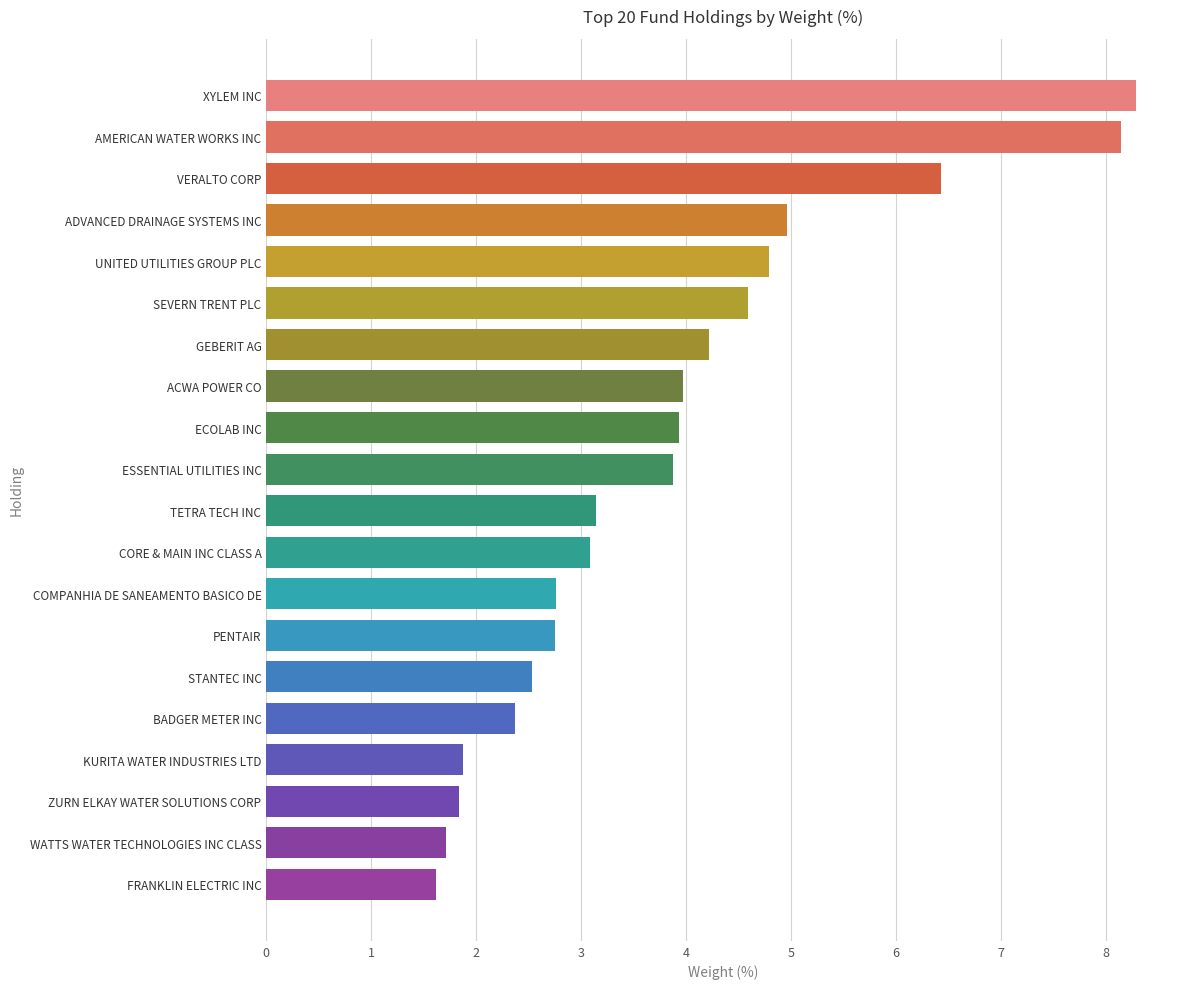

What is the sum of the values at VERALTO CORP and STANTEC INC?

9.0